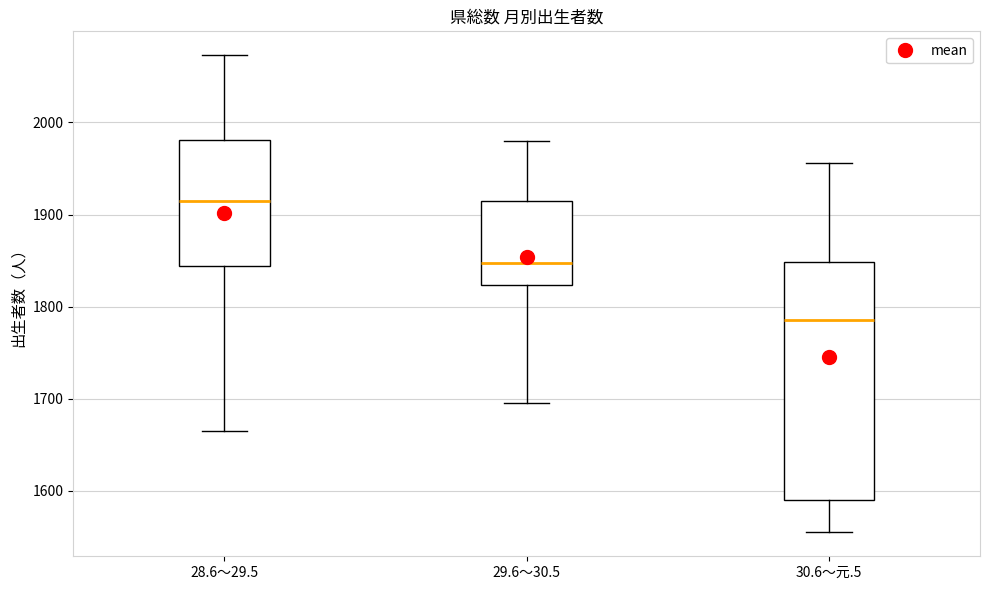

Reading left to right, read every box against the y-axis: the position of its median line, the range the box covers, and the ends of its whiskers. The values are not printed on the chart, so give them approximately, as read against the axis.

28.6～29.5: median 1910, box 1840 to 1980, whiskers 1670 to 2070
29.6～30.5: median 1850, box 1820 to 1910, whiskers 1700 to 1980
30.6～元.5: median 1790, box 1590 to 1850, whiskers 1560 to 1960